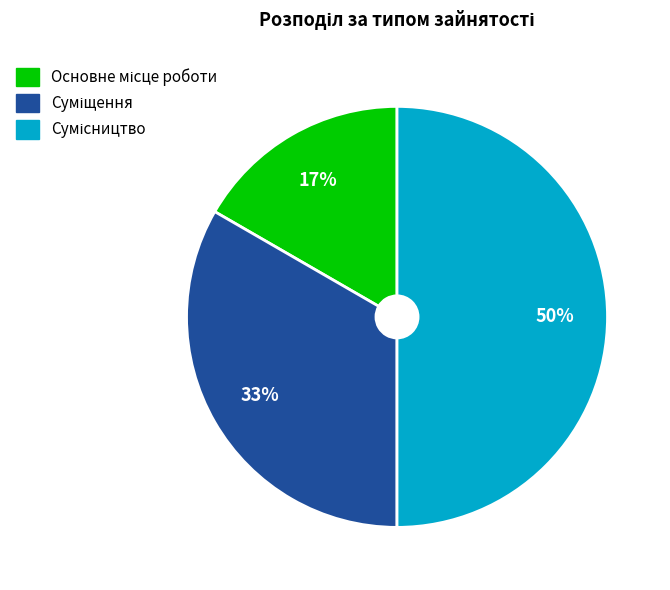

To the nearest percent, what is the difference between the largest and smallest slice percentages?

33%